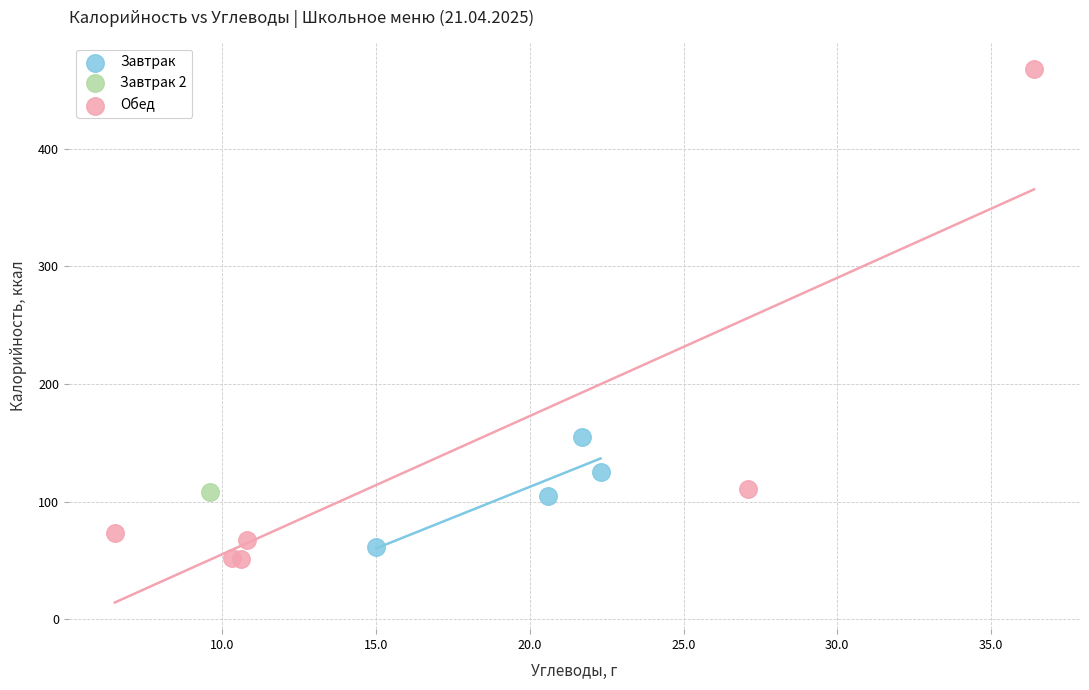

What are all the series names shown in the legend?

Завтрак, Завтрак 2, Обед